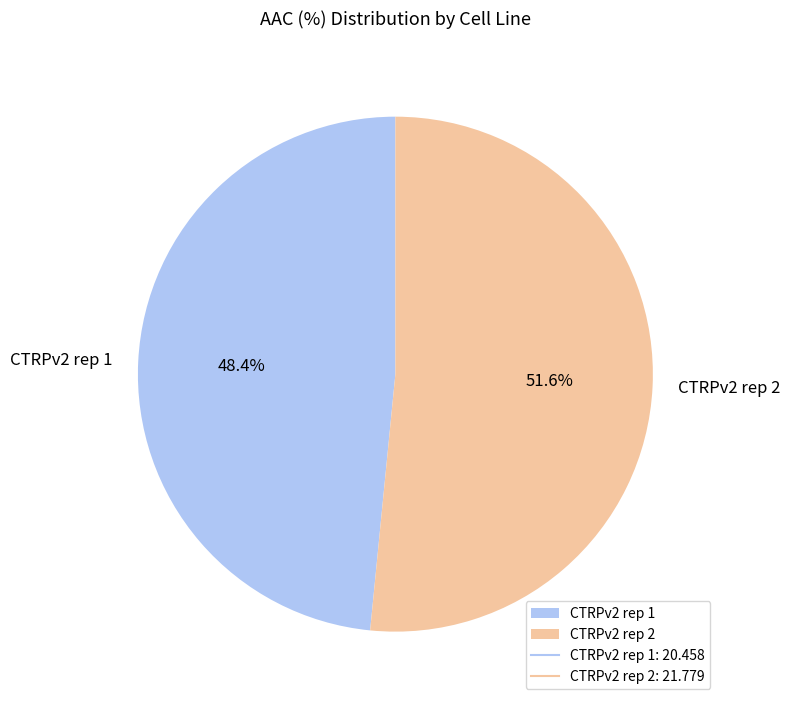

Which slice is the smallest?

CTRPv2 rep 1